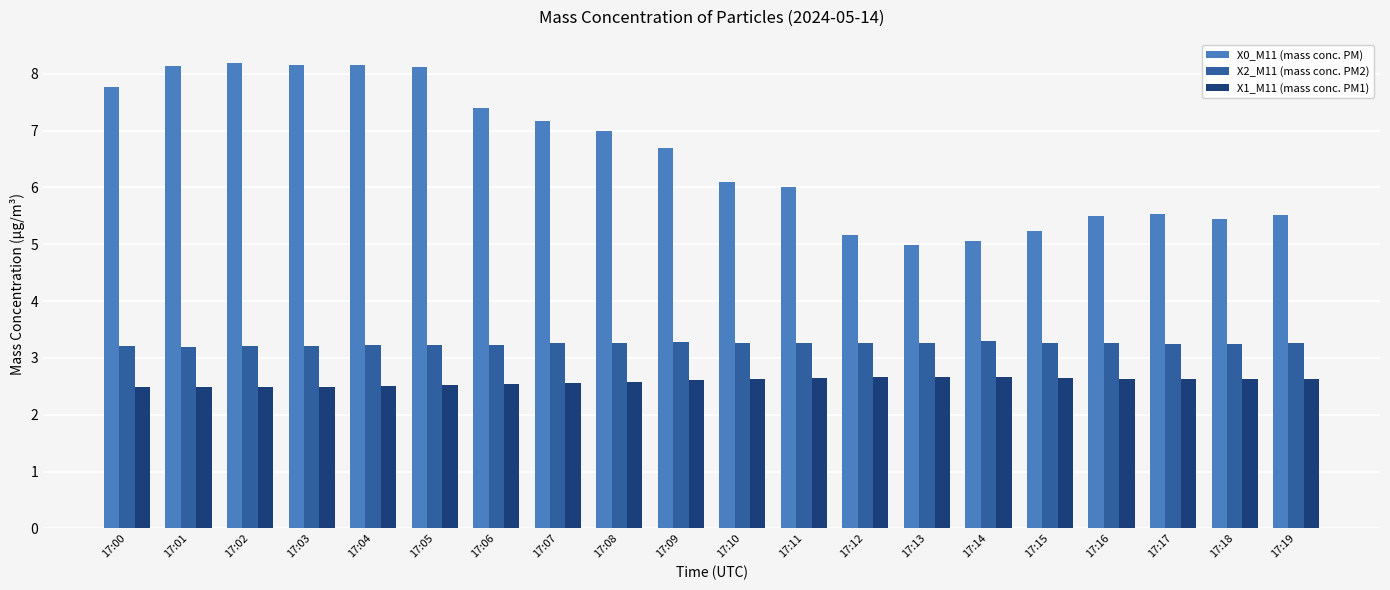

What is the difference between the second highest and second lowest values in the X0_M11 (mass conc. PM) series?

3.1